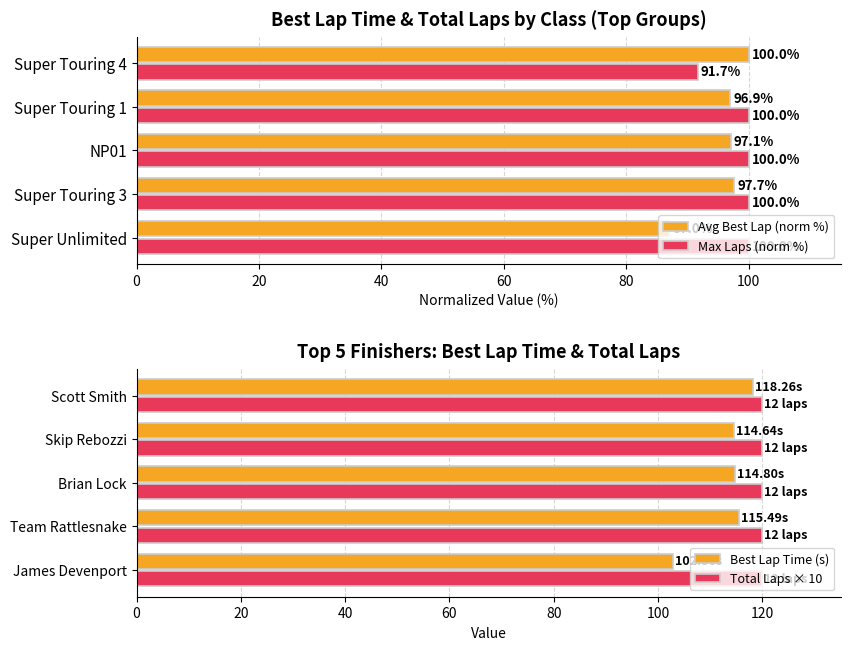

What is the minimum value shown in the chart?

0.3